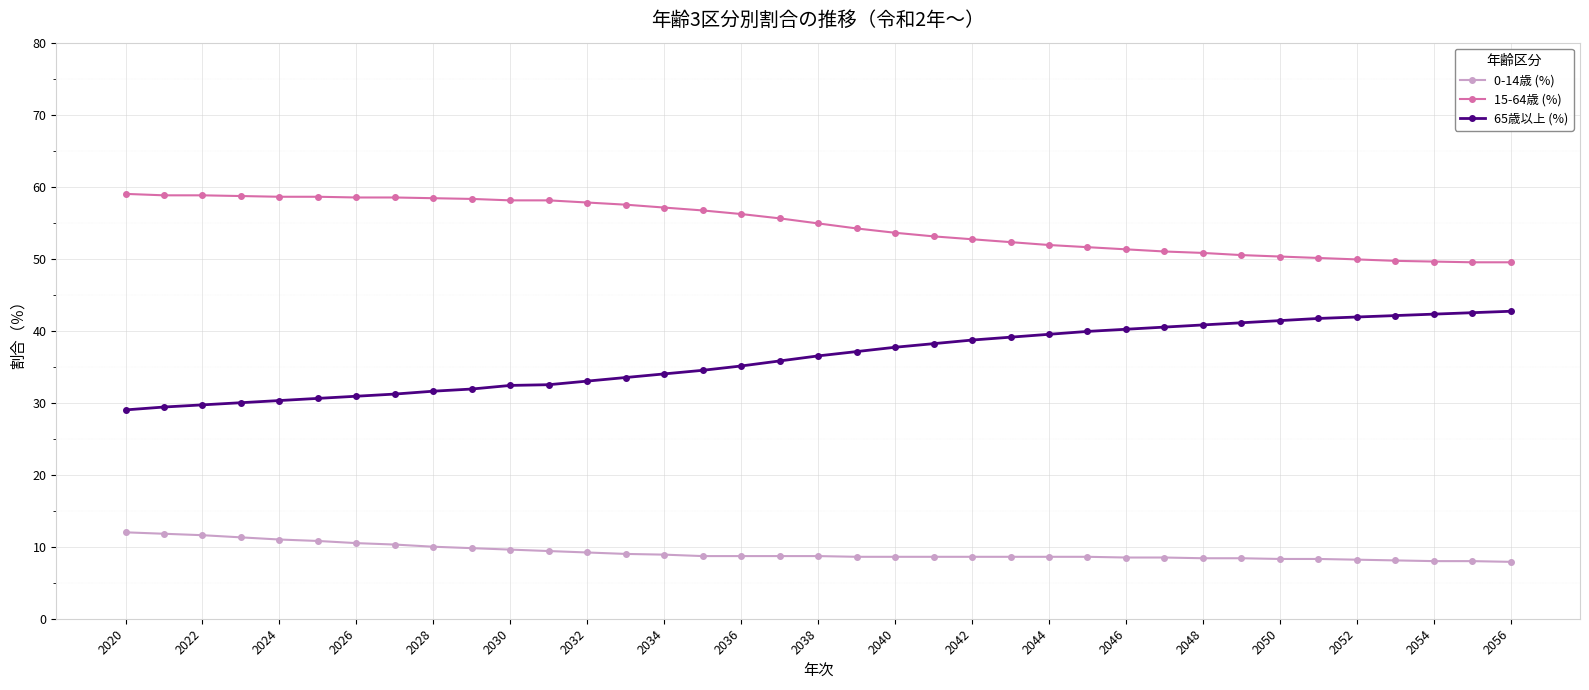

True or false: 15-64歳 (%) and 0-14歳 (%) cross at least once.

False